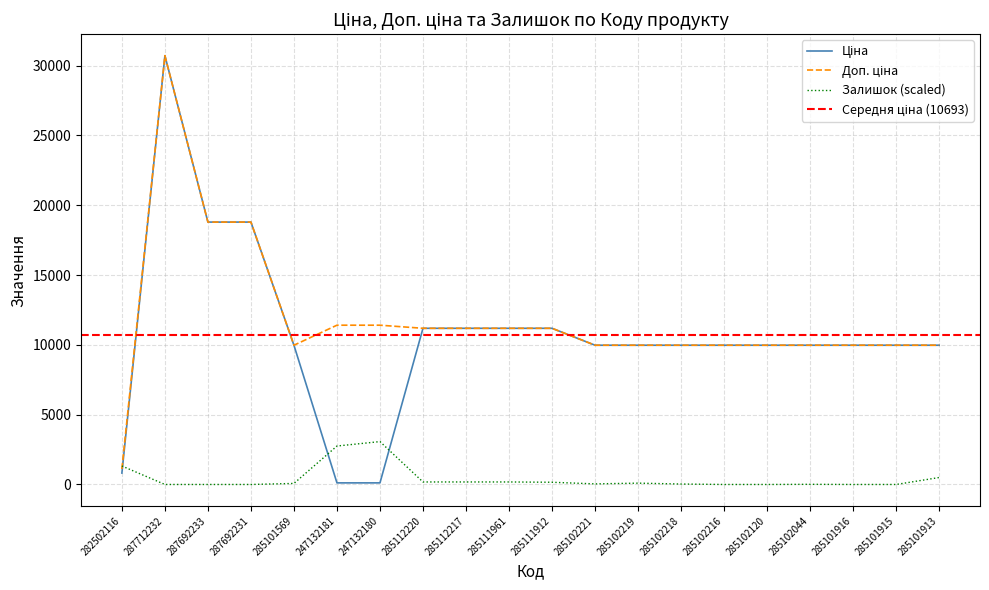

Between 285102221 and 287692231, which is larger?

287692231